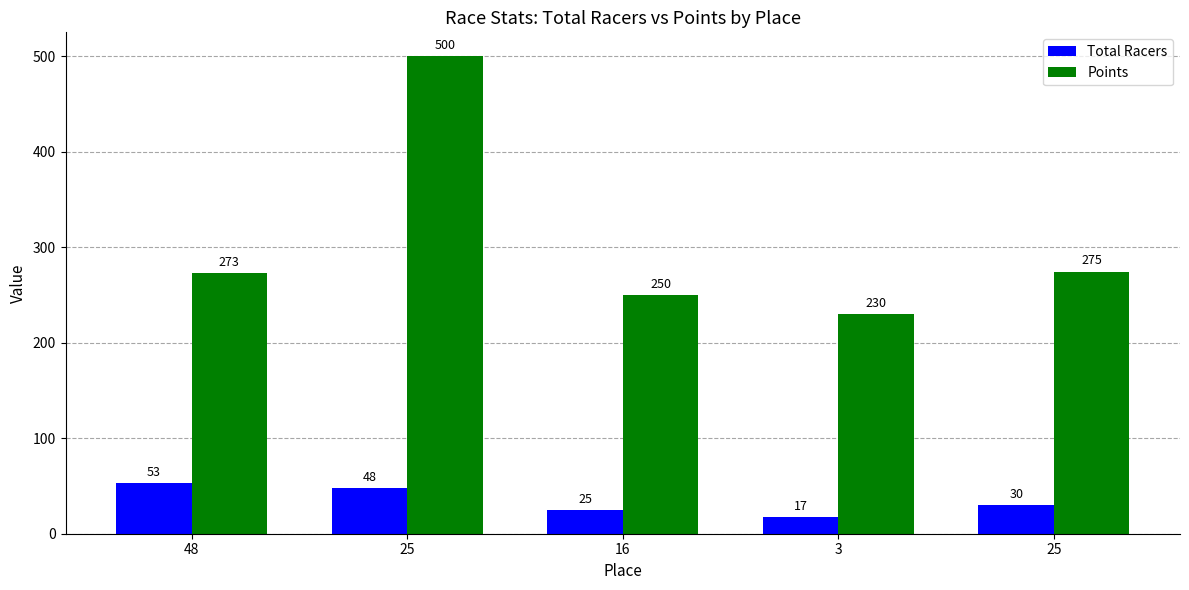

What is the label of the 5th bar from the left?

25